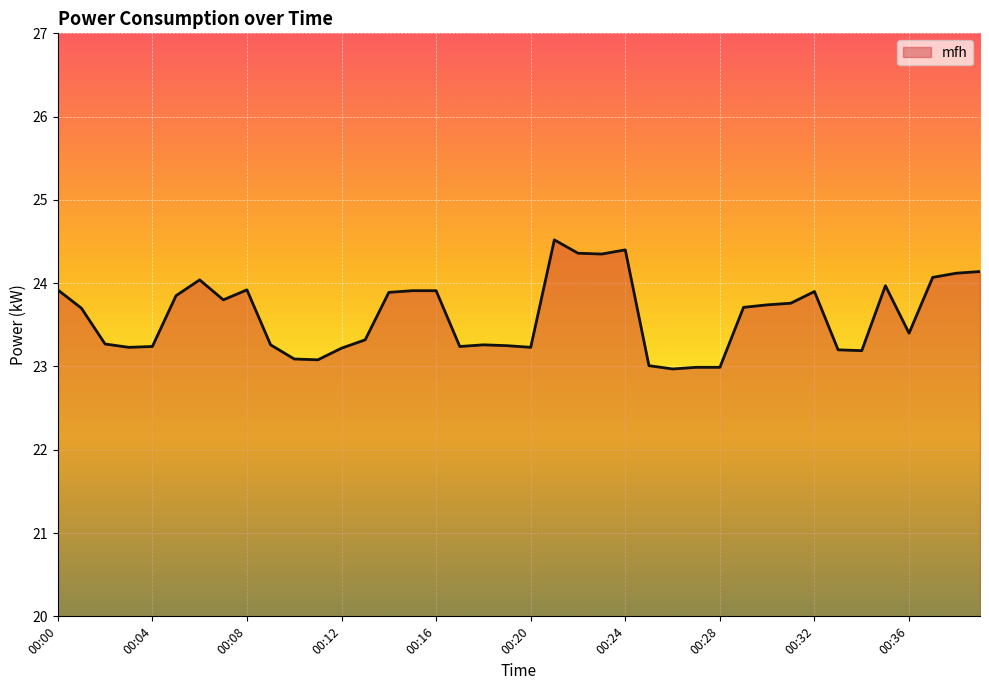

How many lines are shown in the chart?

1